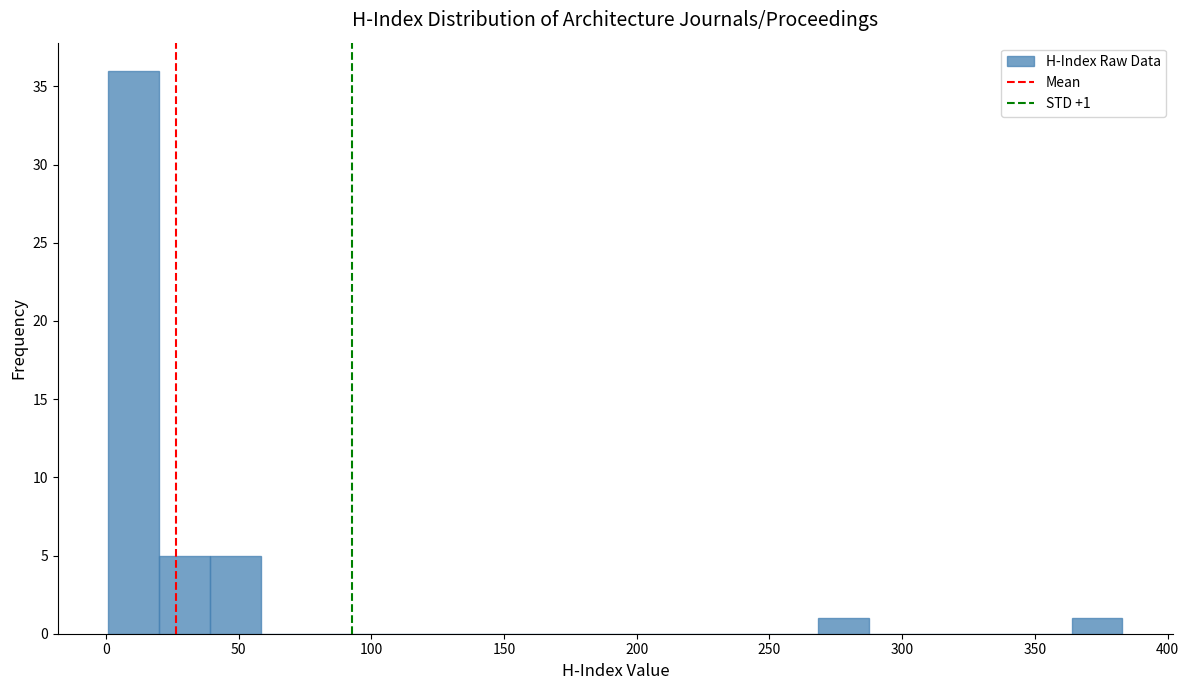

Read against the x-axis, roughly where is the centre of the tallest bar?

10